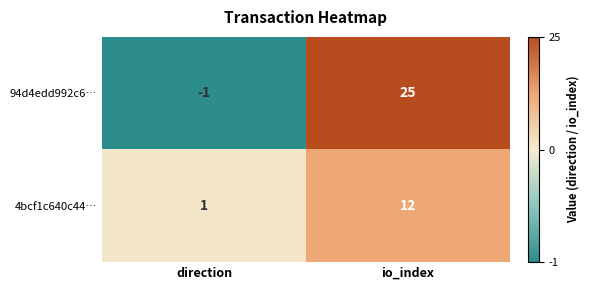

The 4bcf1c640c44… series shows 12 at io_index. True or false?

True